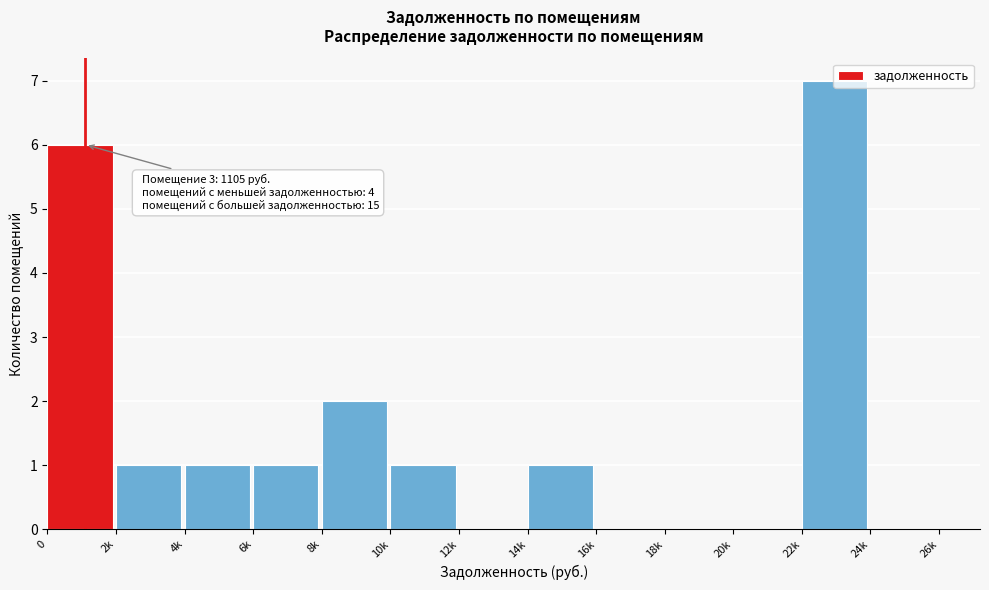

What is the change in value from 0 to 4k?

-5